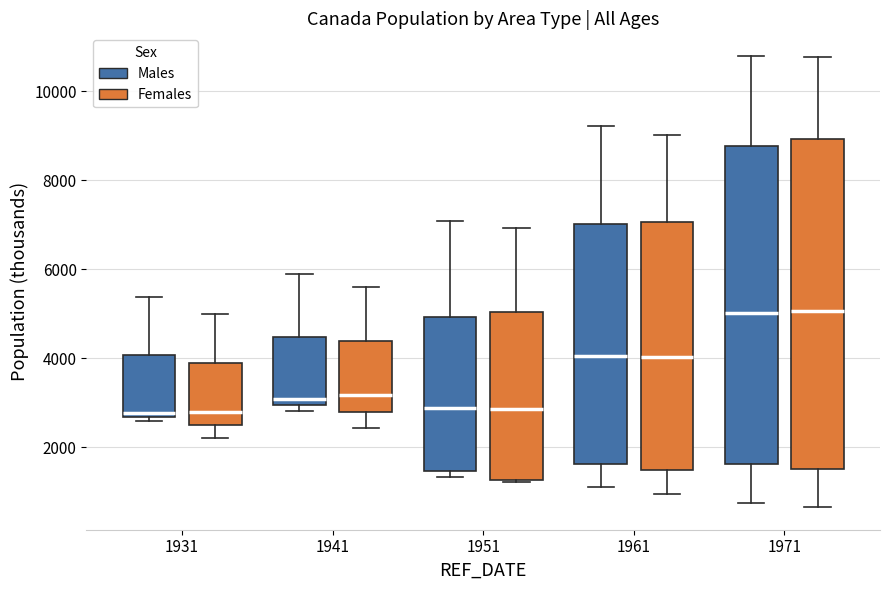

Reading left to right, transcribe this box plot: for each box, give where its median line is, the range the box spans, and where its two whiskers end, as read against the y-axis. The values are not printed on the chart, so give them approximately, as read against the axis.

1931 (Males): median 2800, box 2600 to 4000, whiskers 2600 (just below the box's lower edge) to 5400
1931 (Females): median 2800, box 2600 to 4000, whiskers 2200 to 5000
1941 (Males): median 3000 (just above the box's lower edge), box 3000 to 4400, whiskers 2800 to 6000
1941 (Females): median 3200, box 2800 to 4400, whiskers 2400 to 5600
1951 (Males): median 2800, box 1400 to 5000, whiskers 1400 (just below the box's lower edge) to 7000
1951 (Females): median 2800, box 1200 to 5000, whiskers 1200 (just below the box's lower edge) to 7000
1961 (Males): median 4000, box 1600 to 7000, whiskers 1200 to 9200
1961 (Females): median 4000, box 1400 to 7000, whiskers 1000 to 9000
1971 (Males): median 5000, box 1600 to 8800, whiskers 800 to 10800
1971 (Females): median 5000, box 1600 to 9000, whiskers 600 to 10800